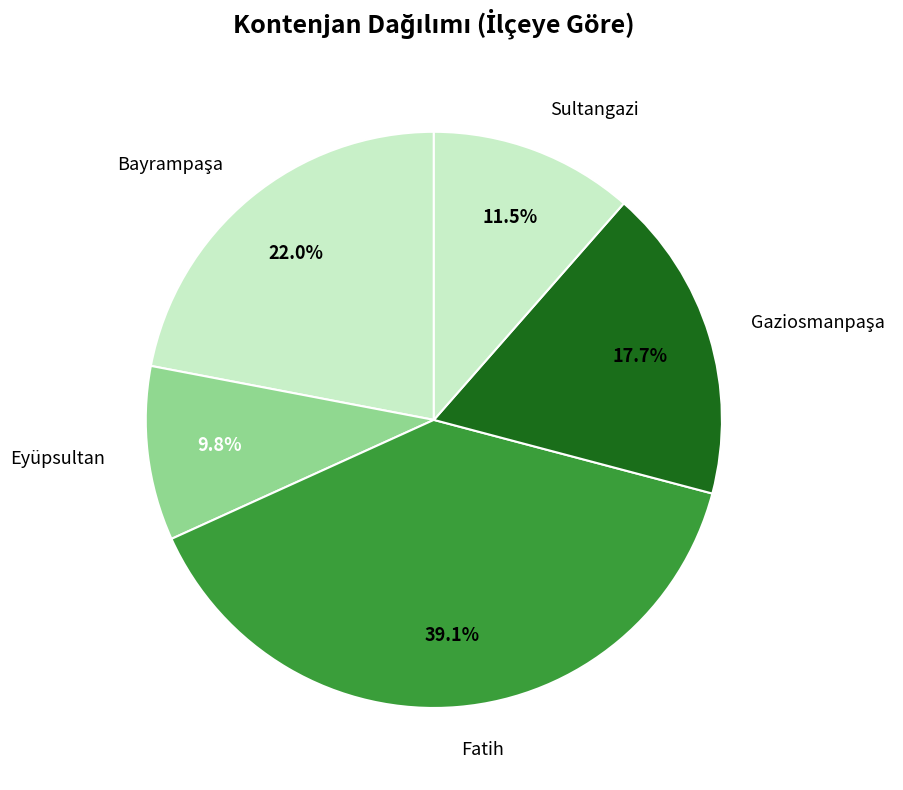

To the nearest percent, what is the difference between the largest and smallest slice percentages?

29%